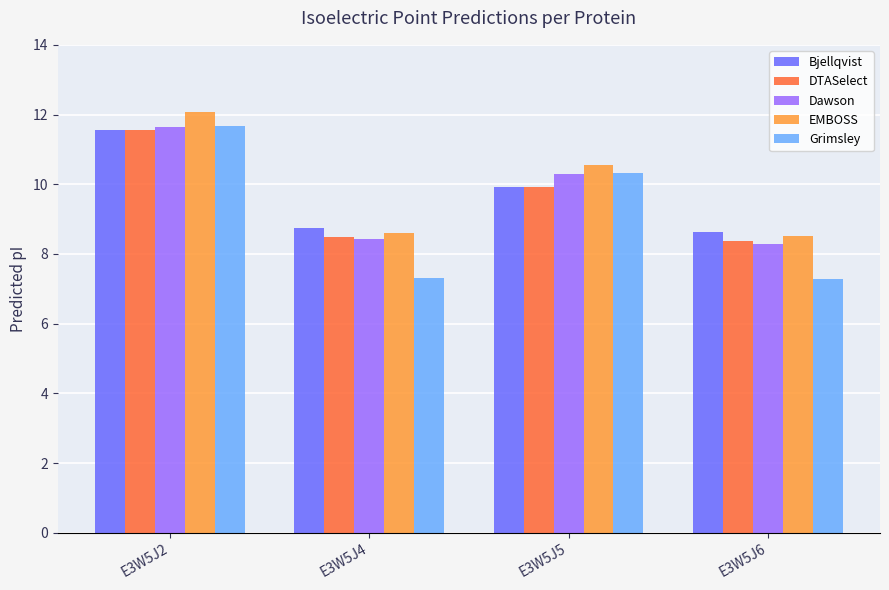

True or false: EMBOSS has a value of 12.1 at E3W5J2.

True